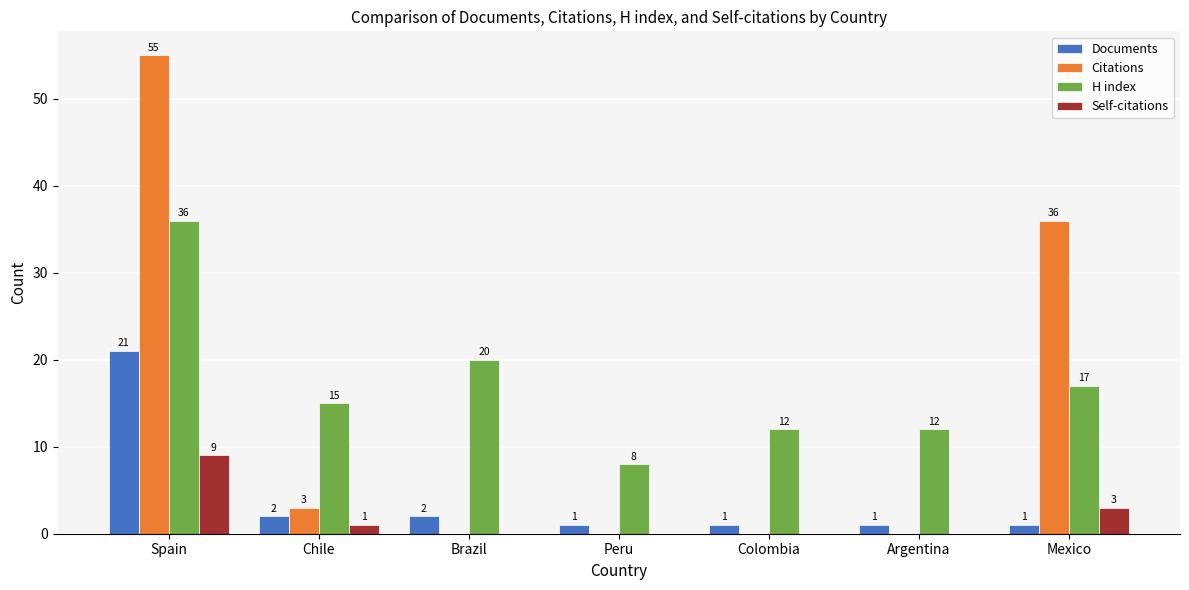

What value does the Self-citations series have at Mexico?

3